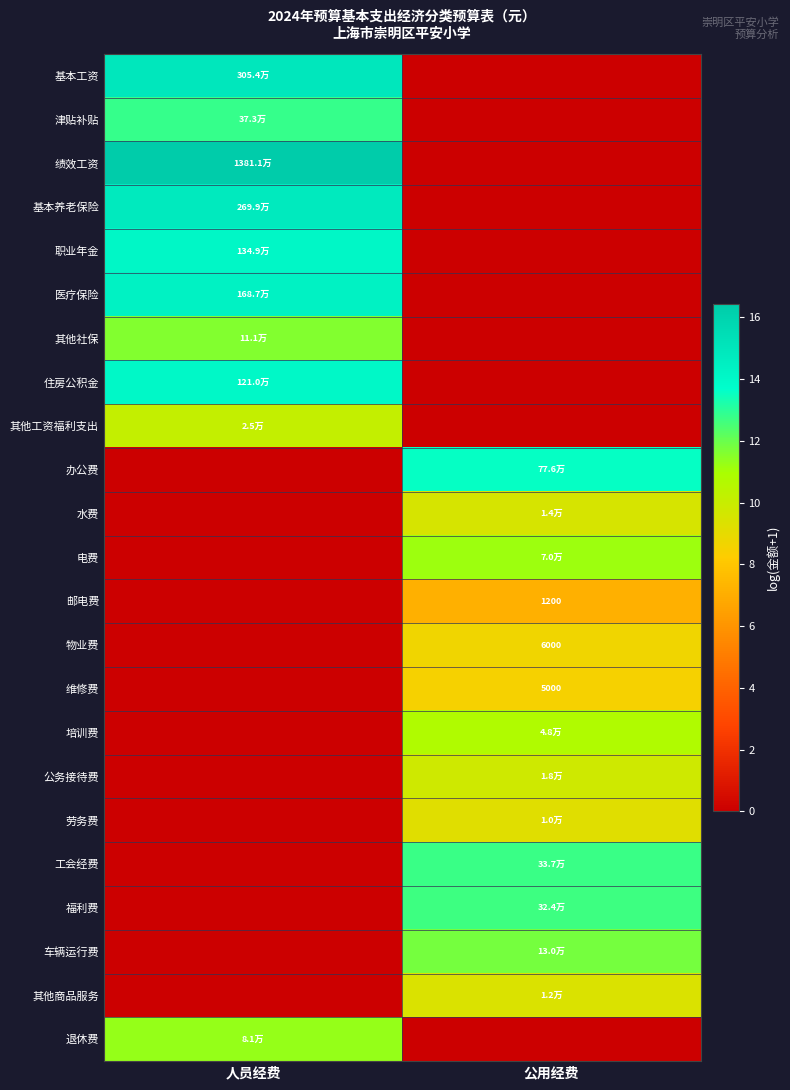

What is the difference between the 车辆运行费 values at 人员经费 and 公用经费?

11.8